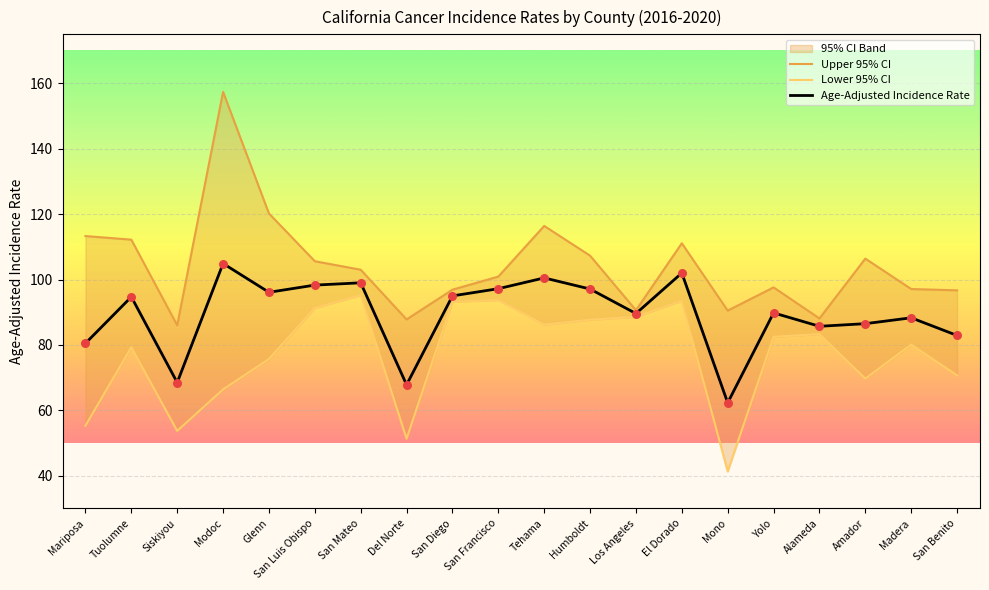

Which series reaches the minimum Y coordinate?

Lower 95% CI